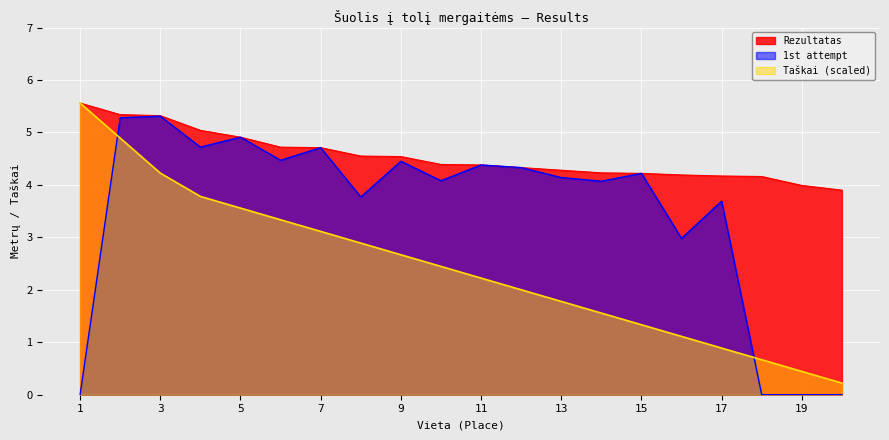

True or false: 1st attempt and Rezultatas cross at least once.

False